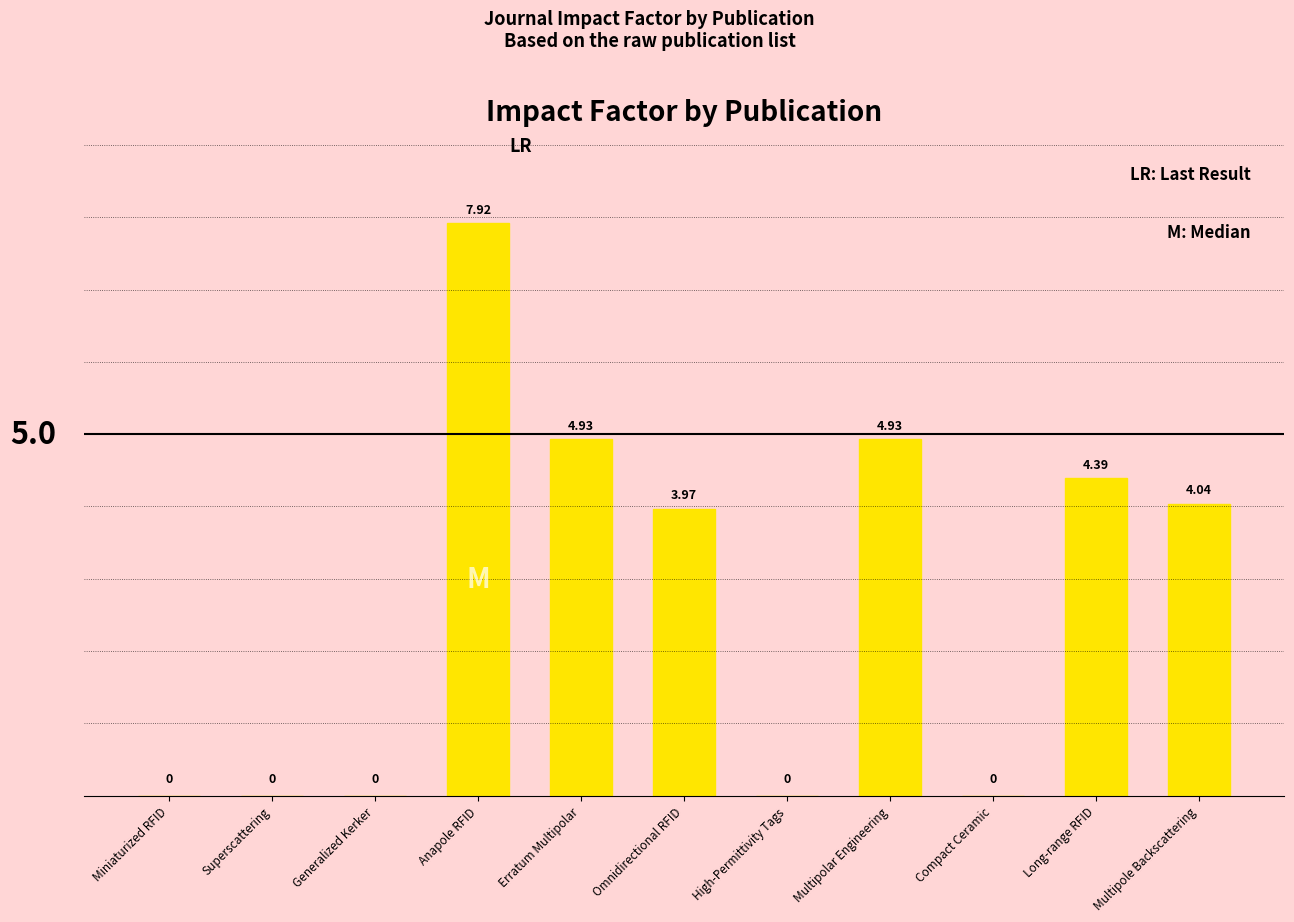

Which label corresponds to the largest value in the chart?

Anapole RFID